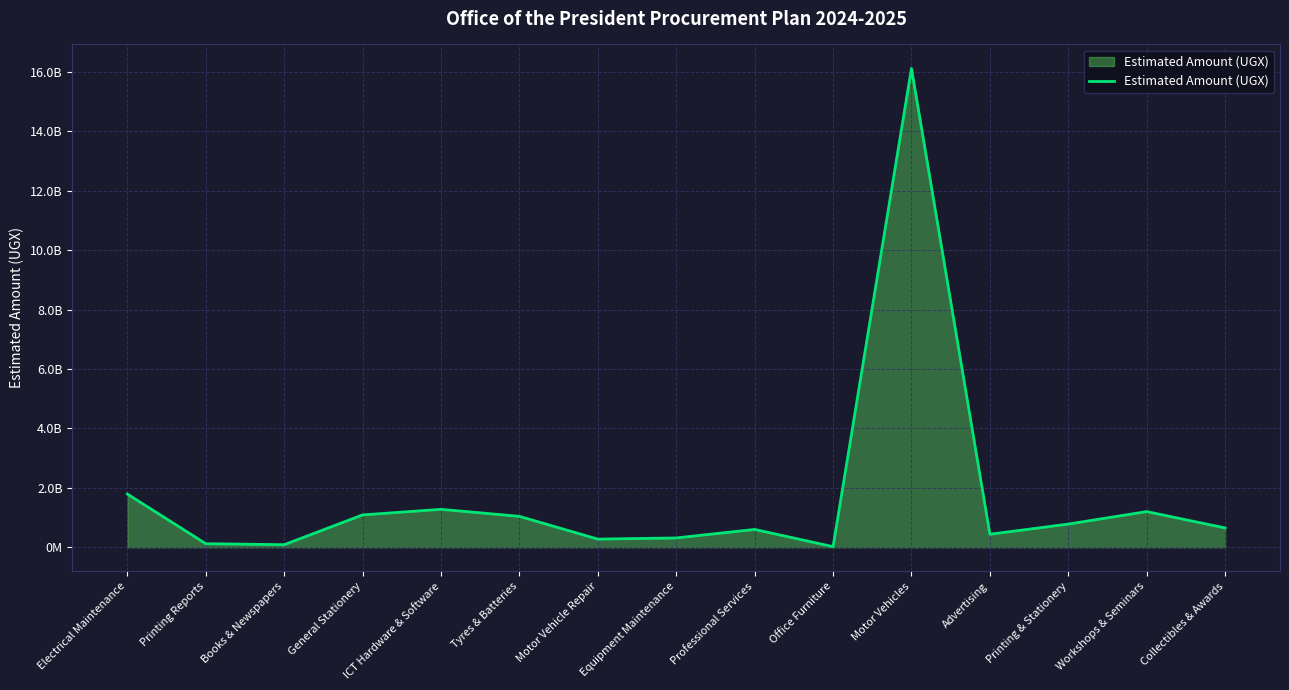

The value at Professional Services is 385520298. True or false?

False